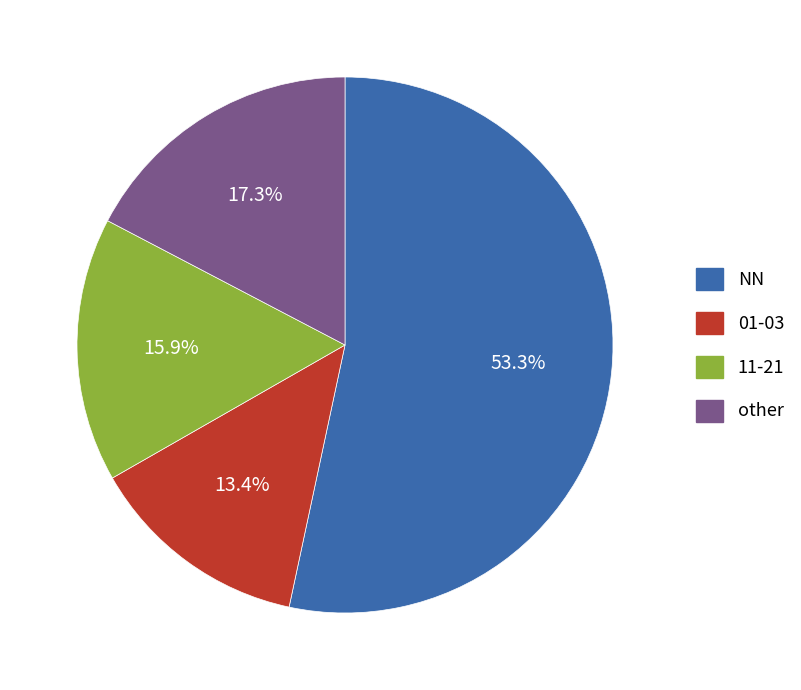

Is there a majority slice in this chart?

Yes